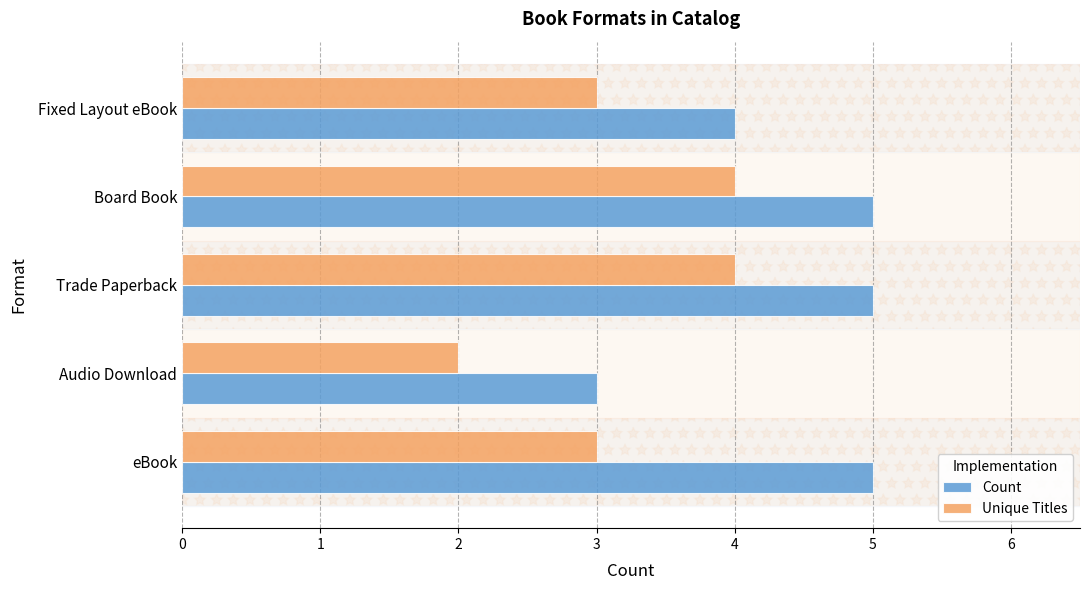

How many distinct data groups are displayed?

2